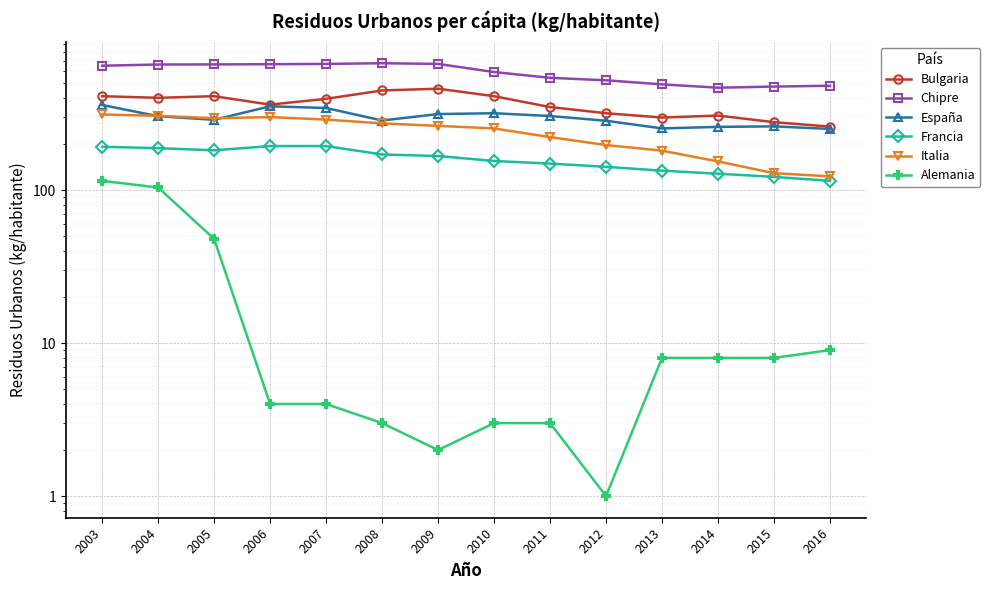

How many values in the Alemania series exceed 8?

4